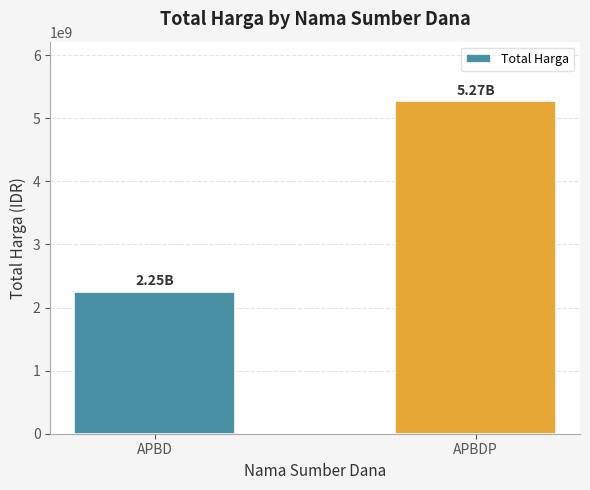

What is the value of the 1st bar from the left?

2252108345